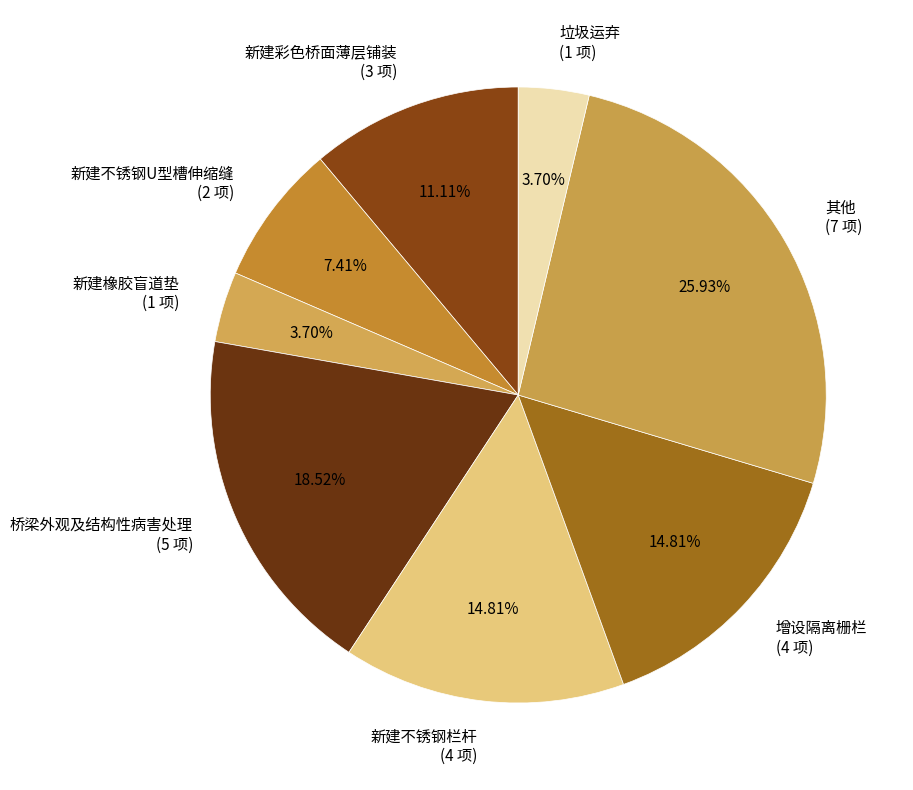

Is it true that 新建不锈钢U型槽伸缩缝 is 7% of the pie?

True